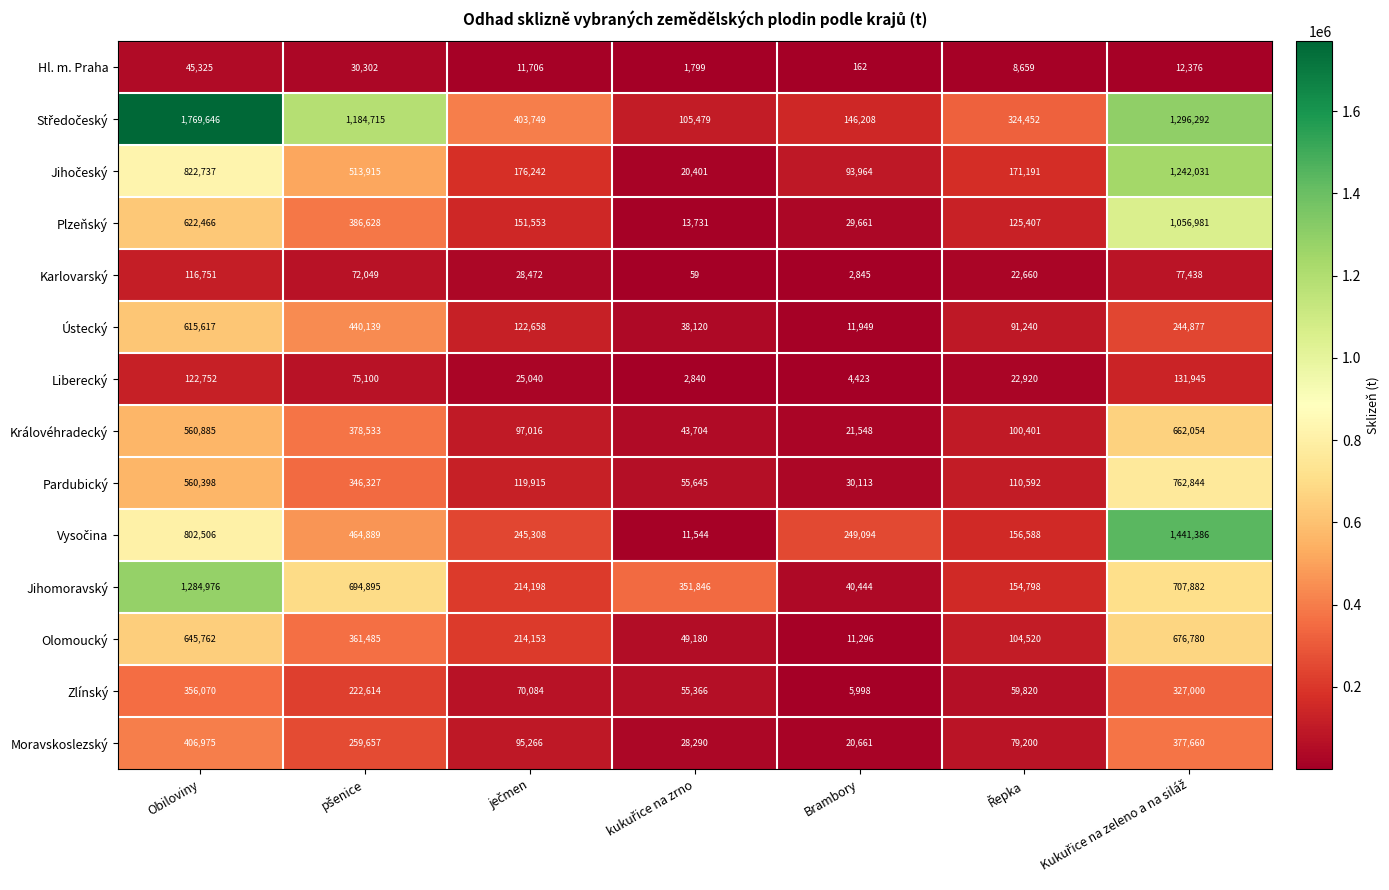

What is the approximate value of Hl. m. Praha at Brambory, to the nearest 10?

160